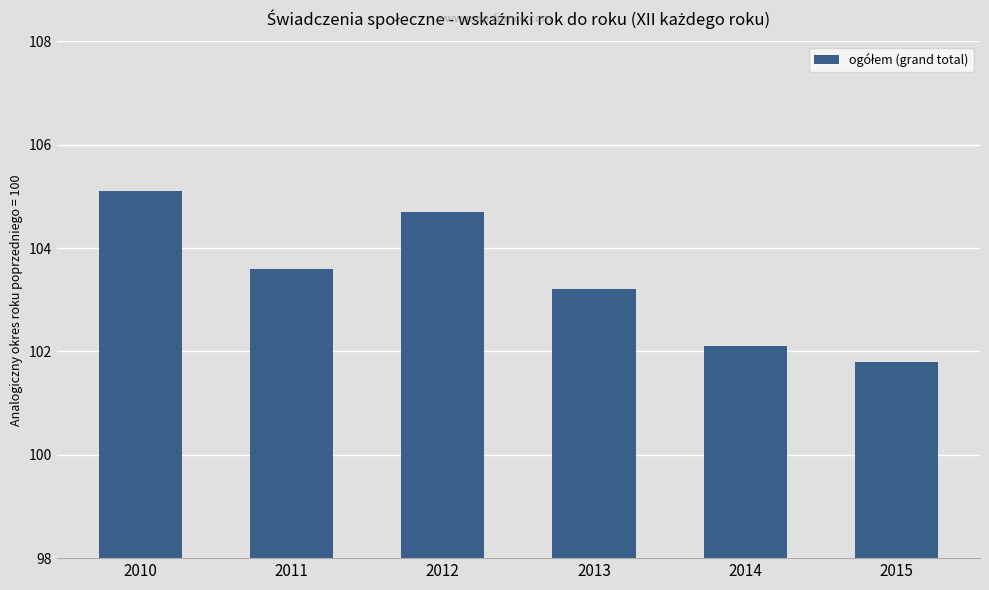

True or false: the data shows 104.7 at 2012.

True